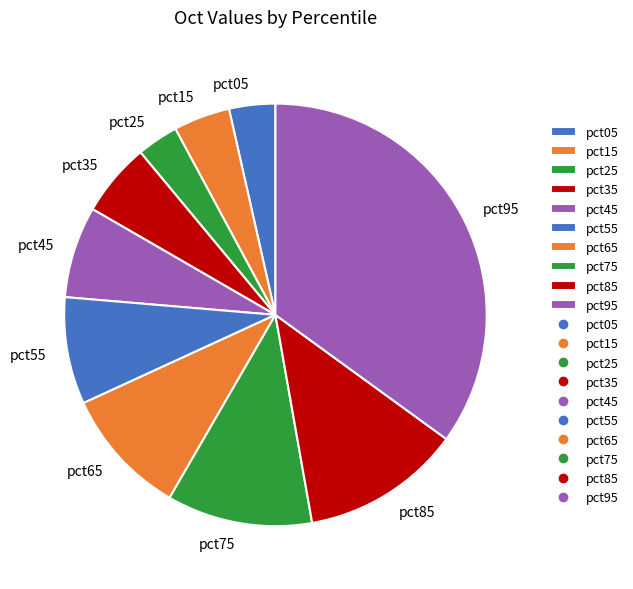

How many segments does this pie chart have?

10